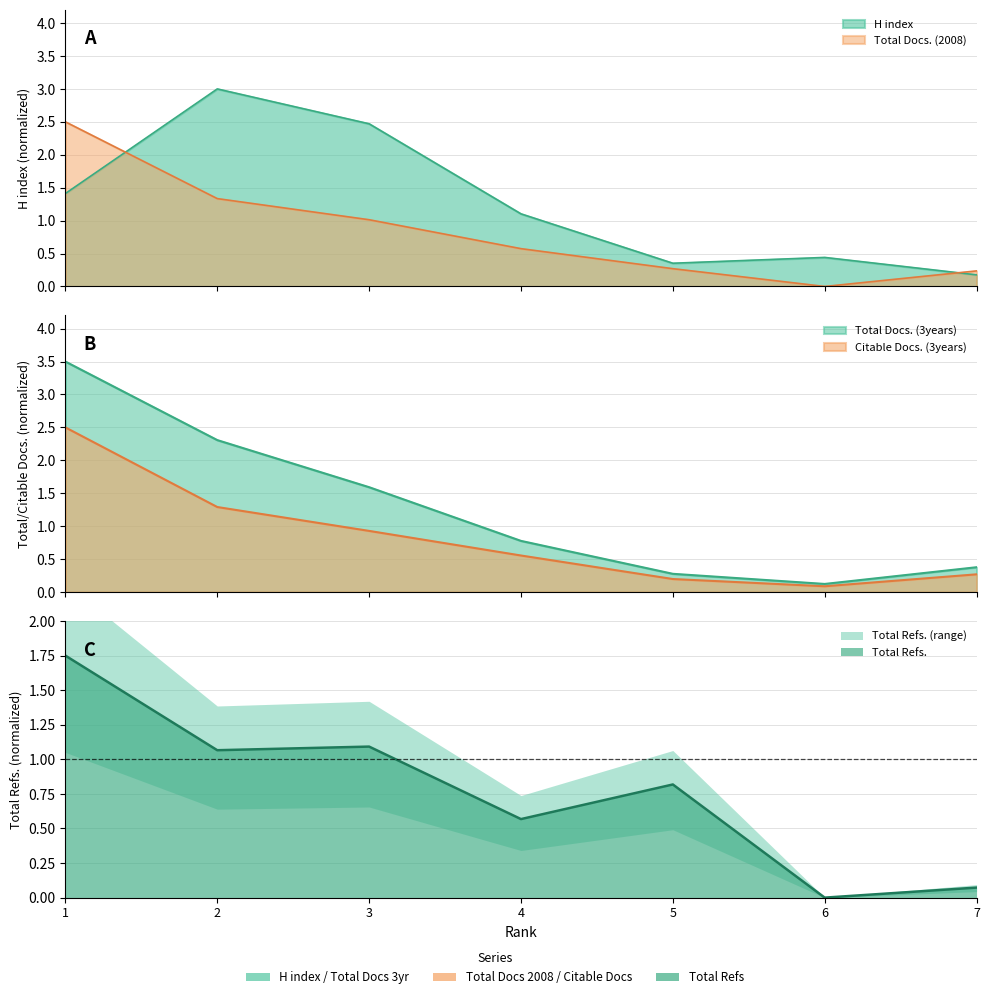

How many intersections are there between Total Refs. and Citable Docs. (3years)?

2